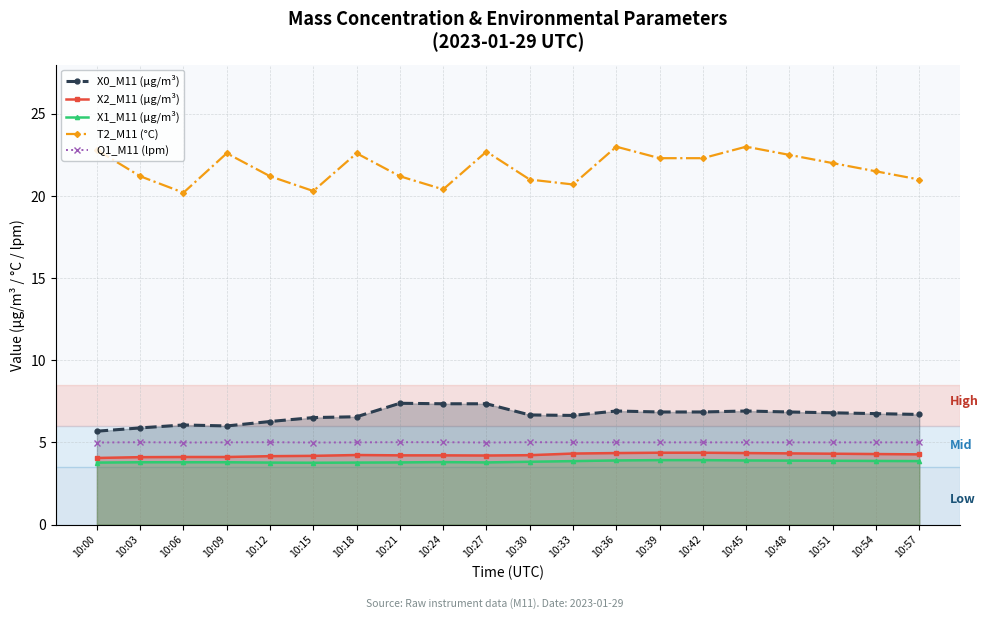

Which series has the largest range (max minus min)?

T2_M11 (°C)